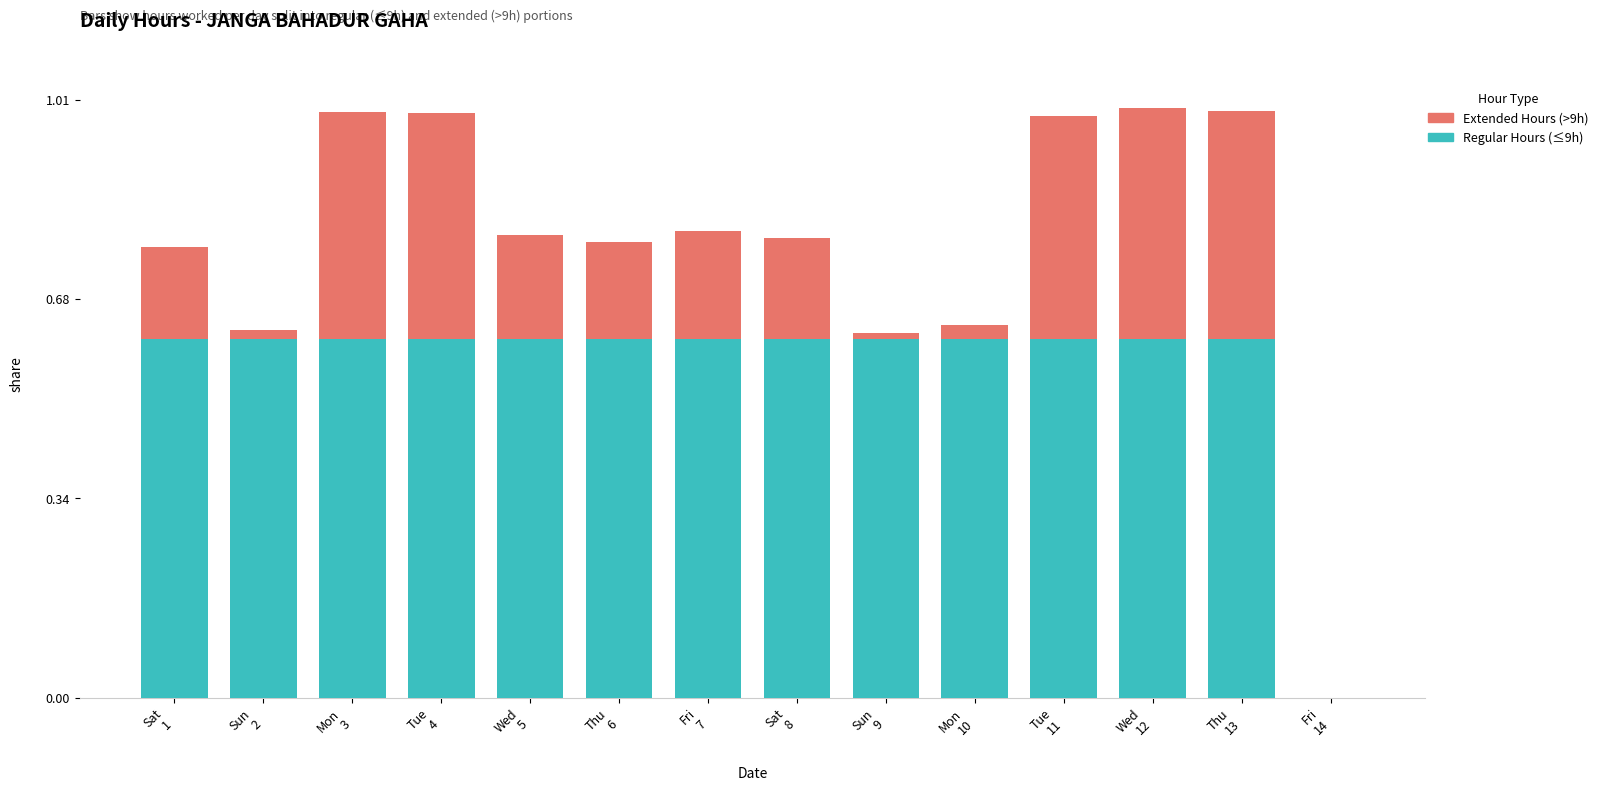

Does the chart contain stacked bars?

Yes